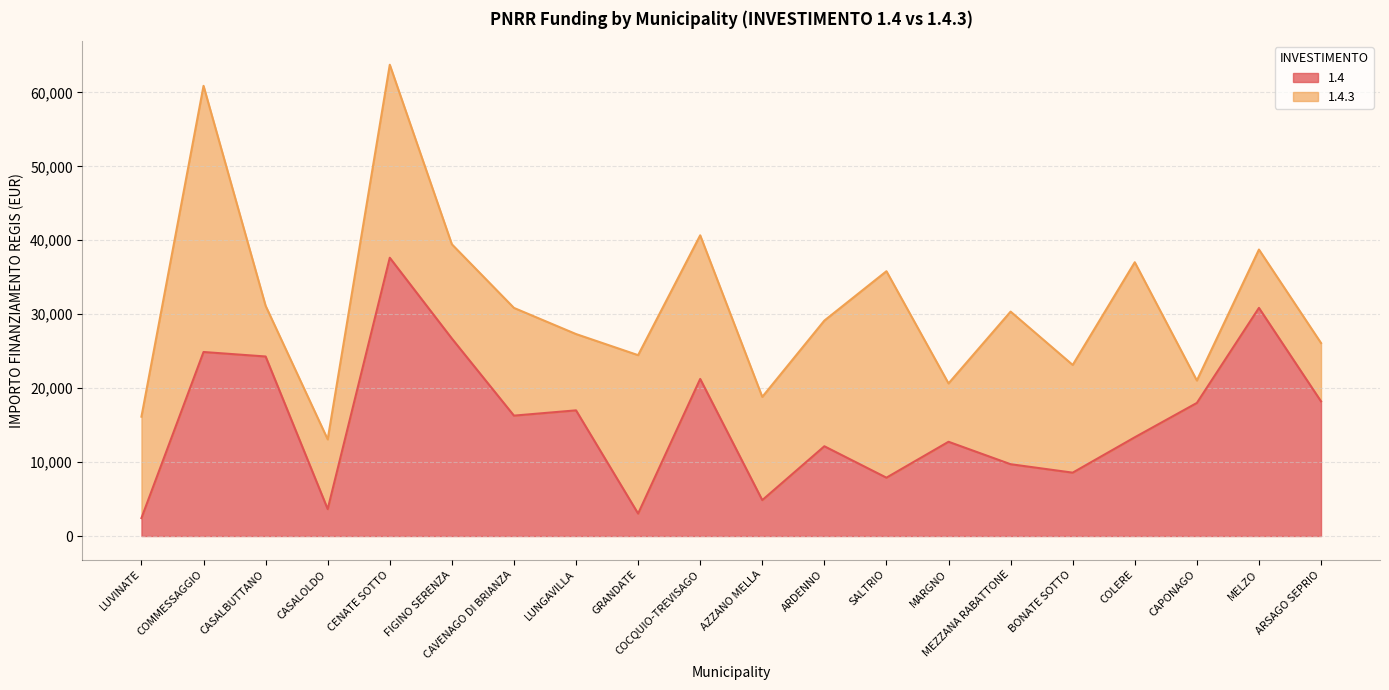

What is the value of the 6th point from the left?

26708